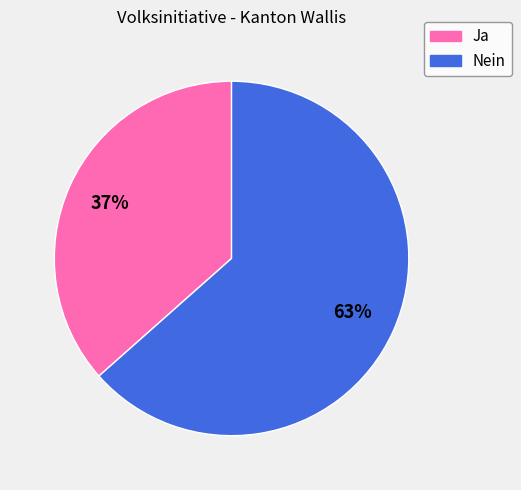

The Ja slice represents 37% of the pie. True or false?

True